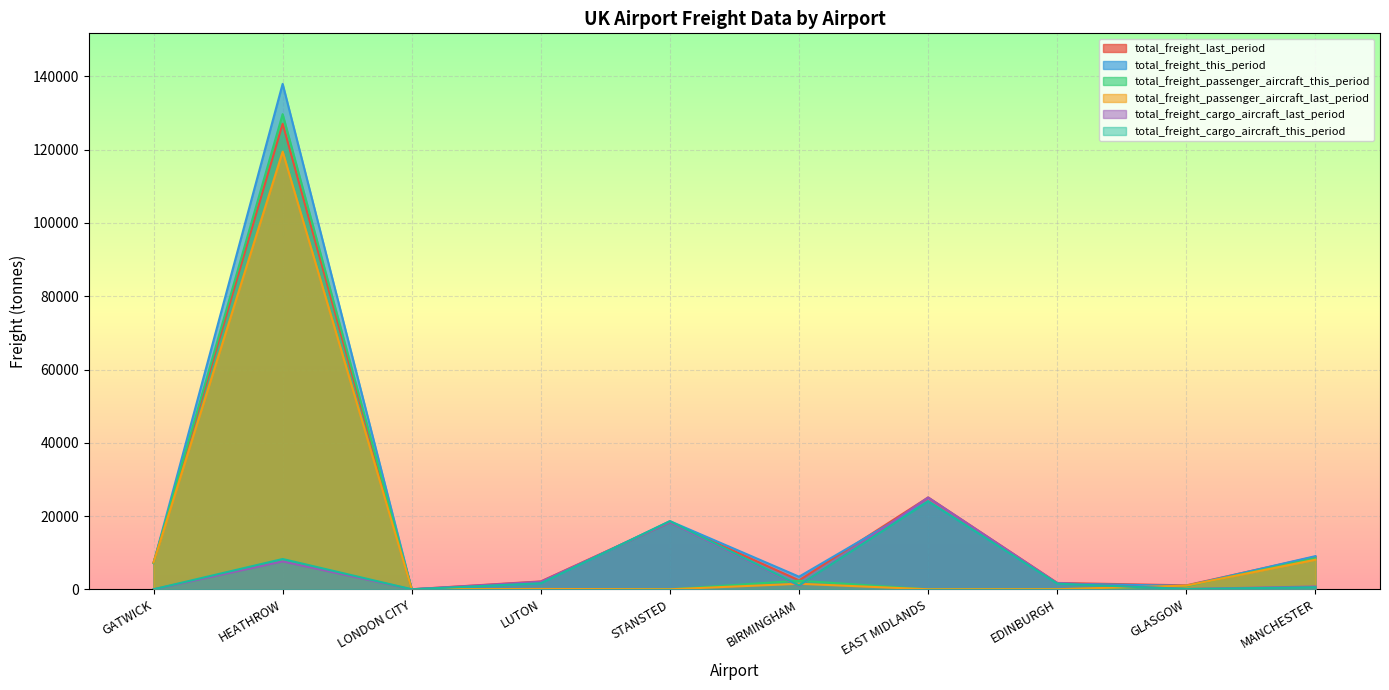

What position from the left is GATWICK?

1